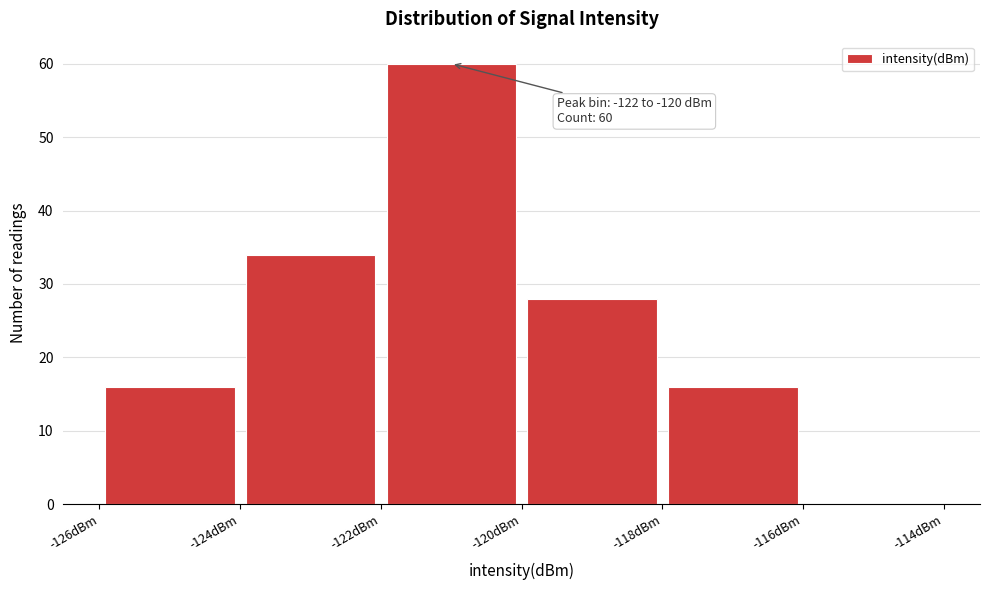

Which range on the x-axis has the tallest bar?

-122 to -120